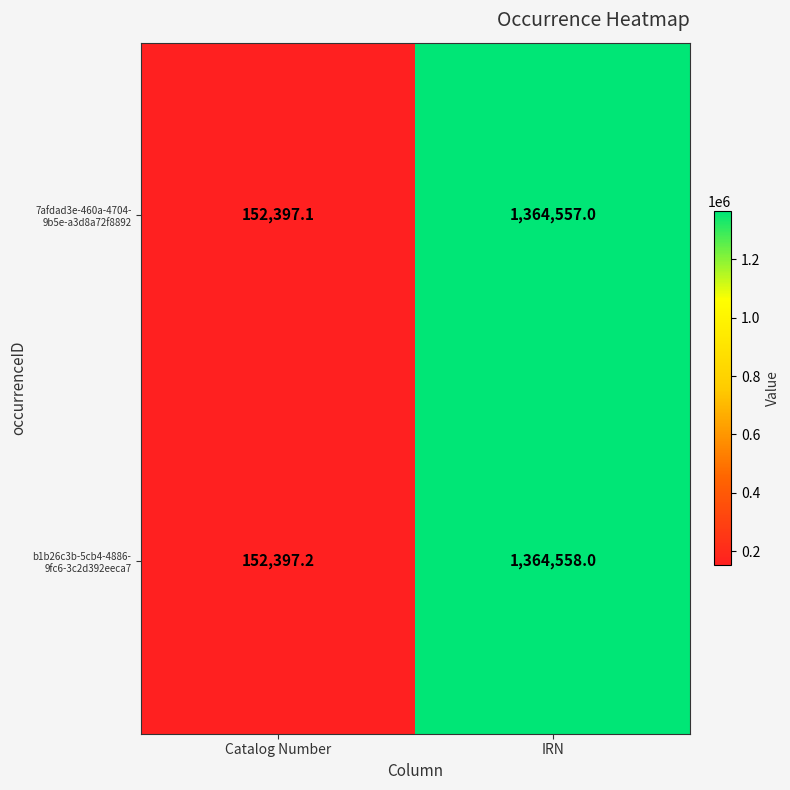

At which category is the sum across all series the highest?

IRN